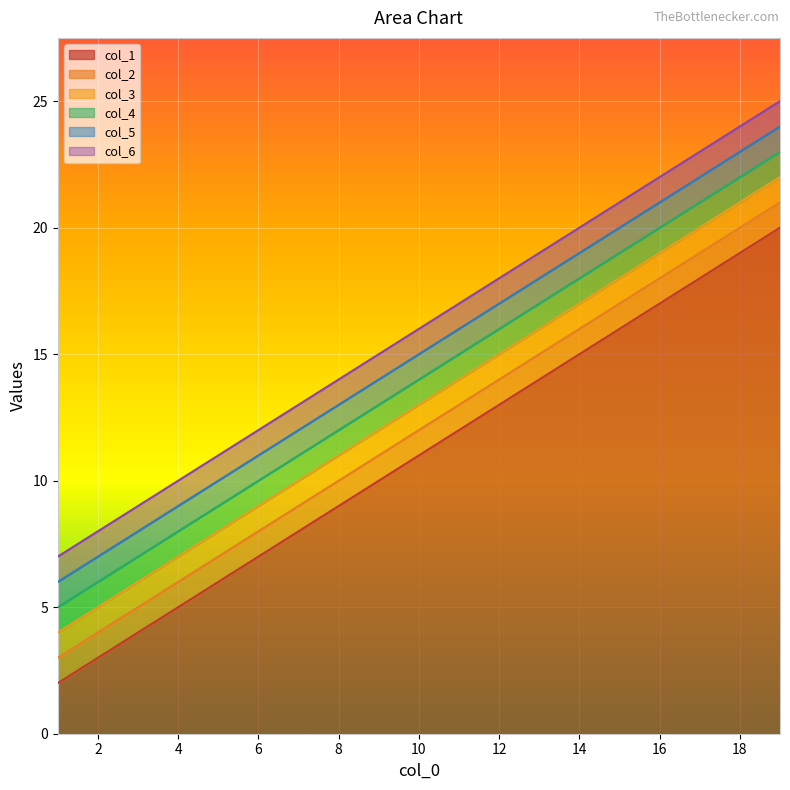

The col_5 series shows 12 at 7. True or false?

True